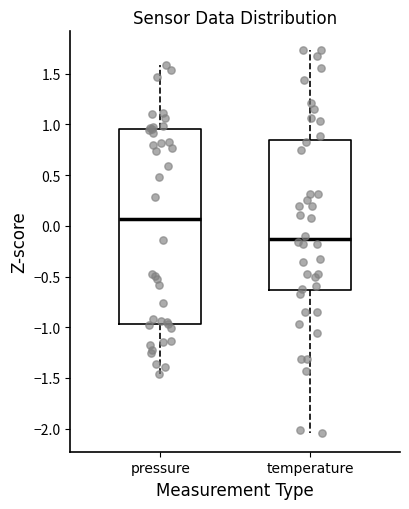

Reading left to right, transcribe this box plot: for each box, give where its median line is, the range the box spans, and where its two whiskers end, as read against the y-axis. The values are not printed on the chart, so give them approximately, as read against the axis.

pressure: median 0.05, box -0.95 to 0.95, whiskers -1.45 to 1.60
temperature: median -0.15, box -0.65 to 0.85, whiskers -2.05 to 1.75